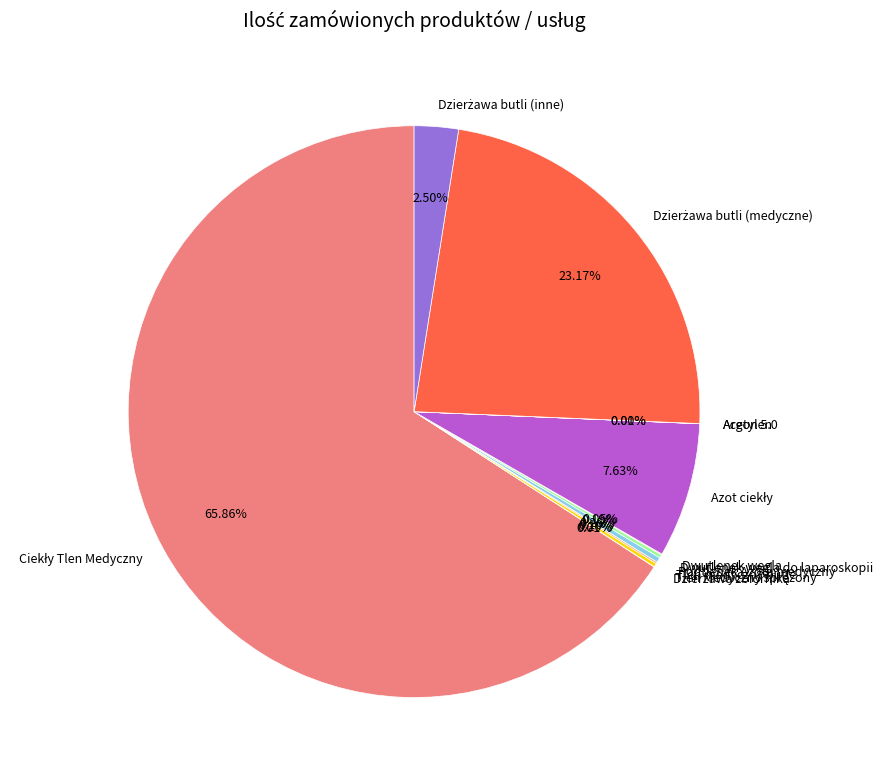

Is there a majority slice in this chart?

Yes